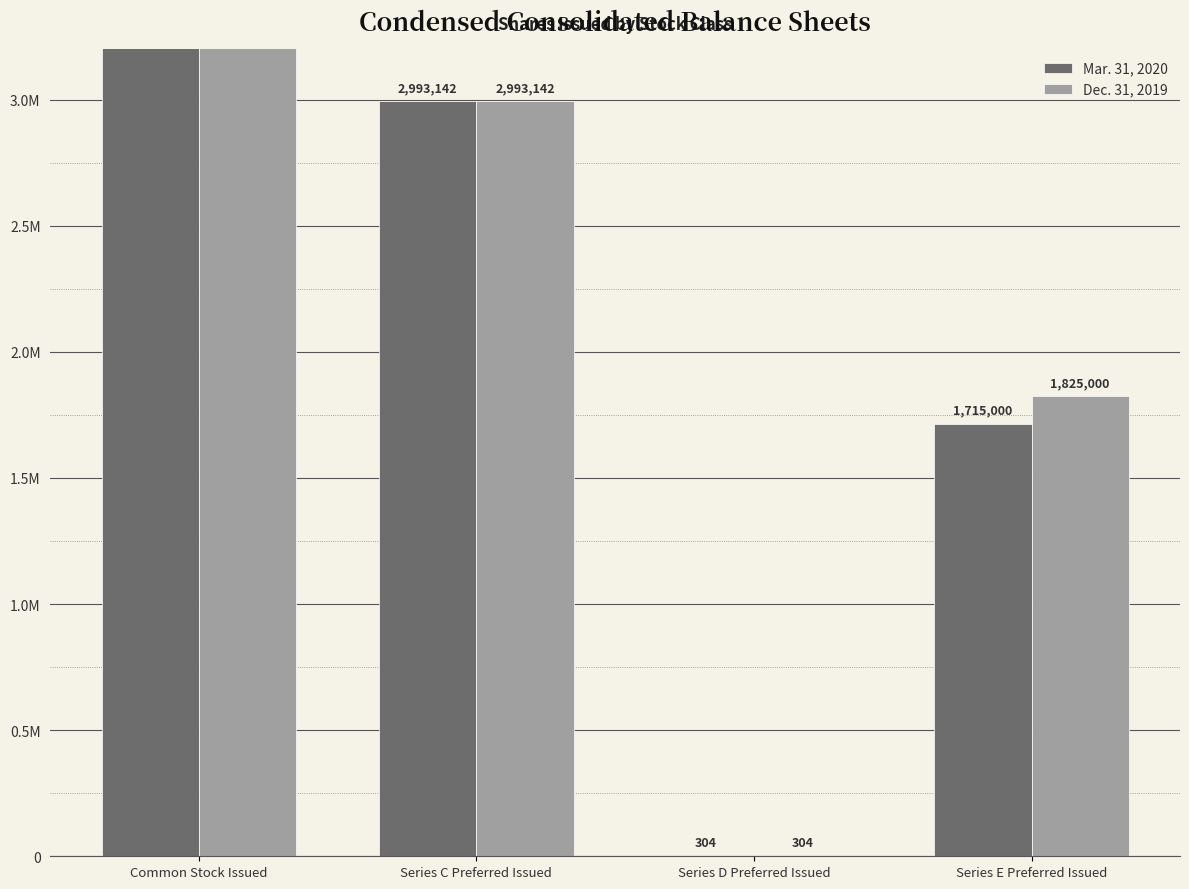

Reading left to right, what are all the values shown in this chart?

Mar. 31, 2020: 4313764	2993142	304	1715000
Dec. 31, 2019: 4203764	2993142	304	1825000